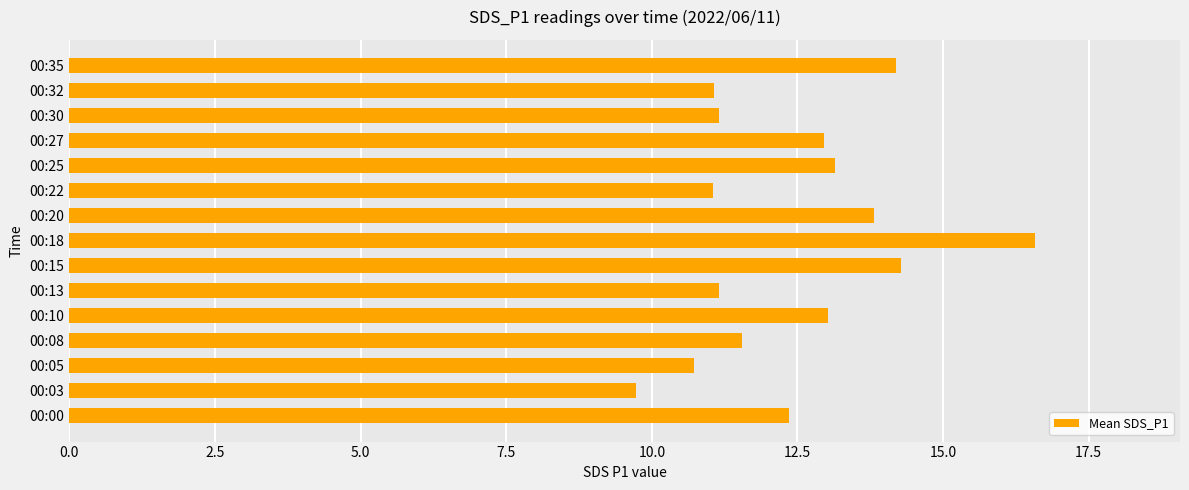

What is the sum of all values?

186.8